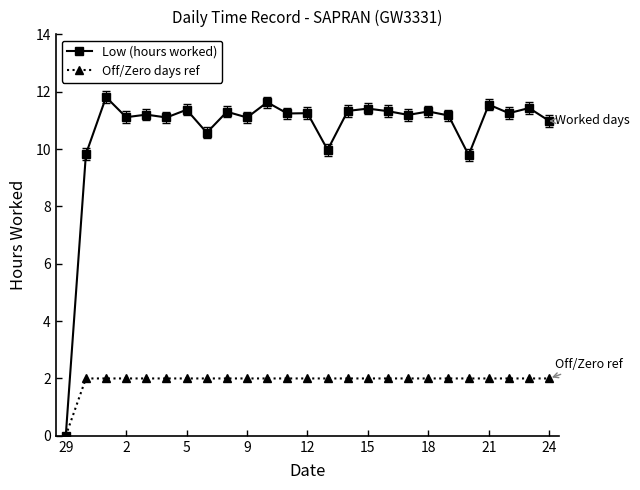

Count the number of categories in the chart.

25